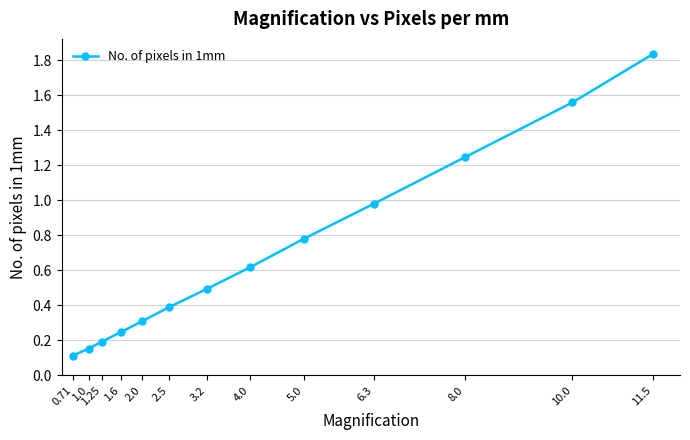

Approximately how many times larger is the value at 3.2 compared to 11.5?

0.3